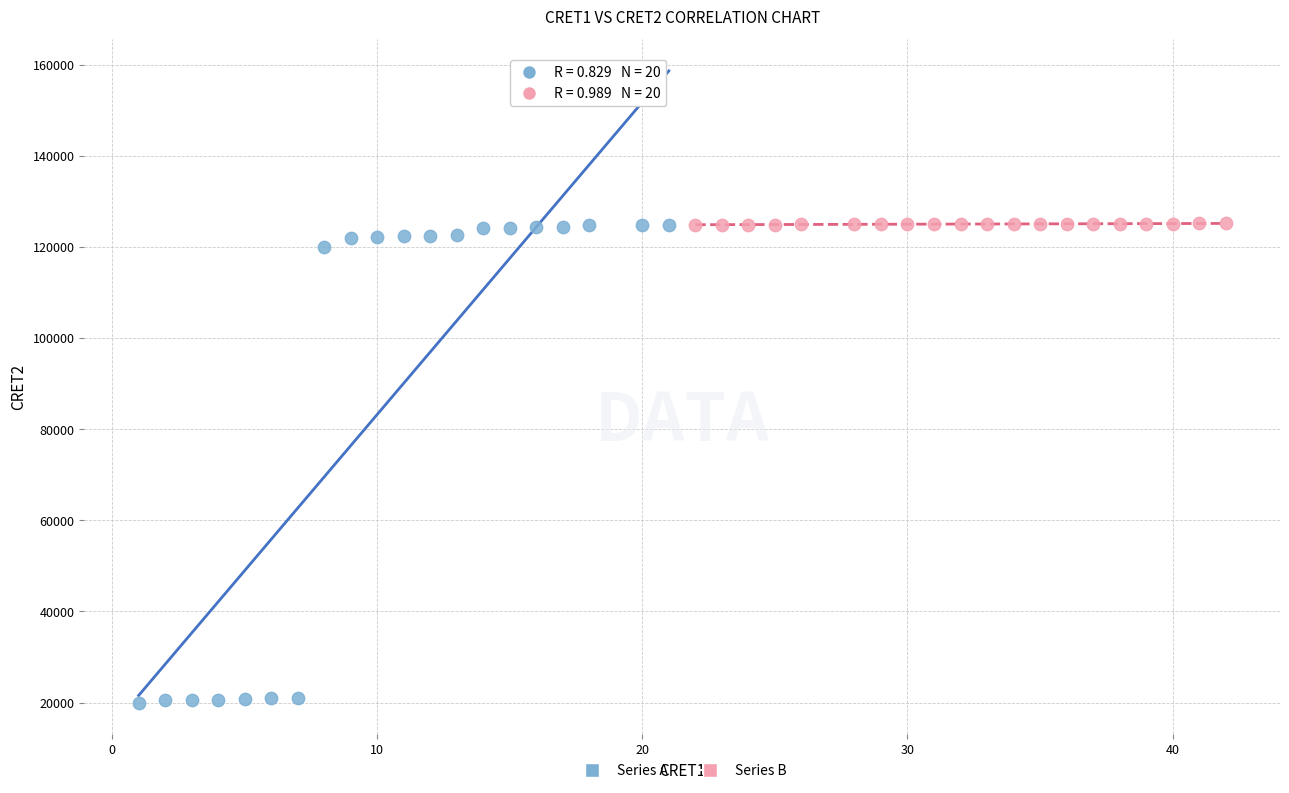

Which series reaches the minimum Y coordinate?

Series A